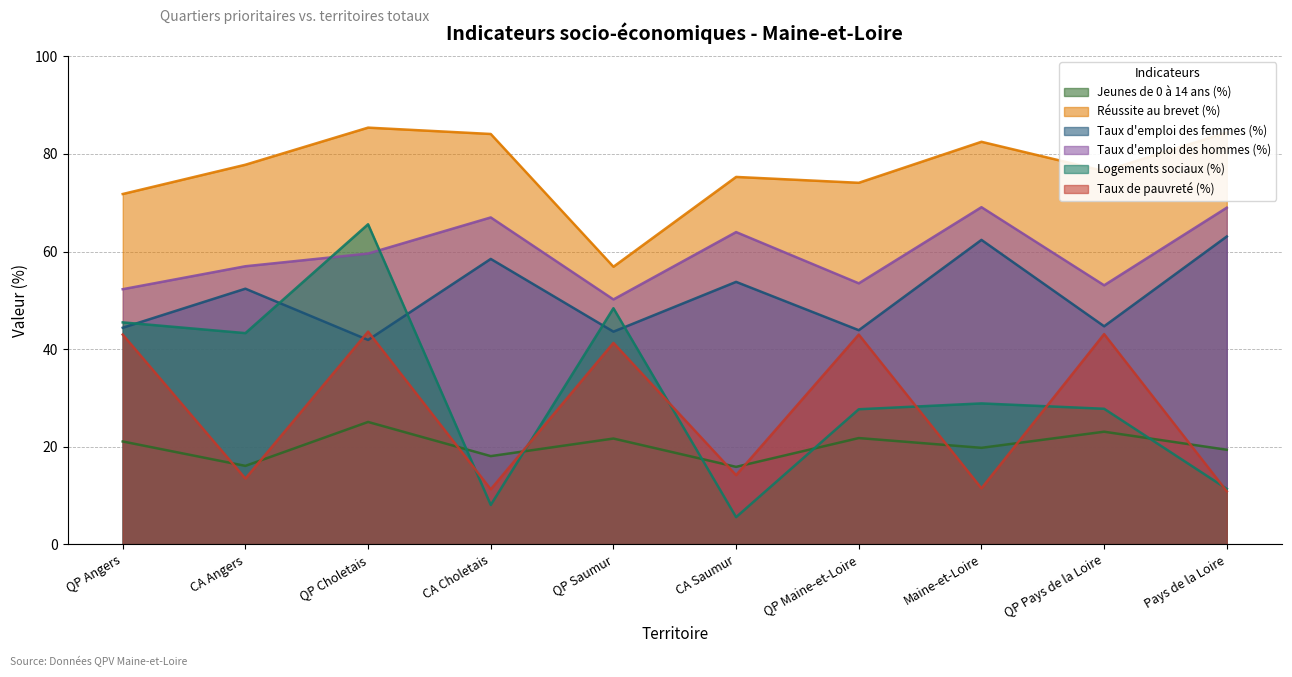

At which category does Taux d'emploi des femmes (%) reach its first local peak?

CA Angers